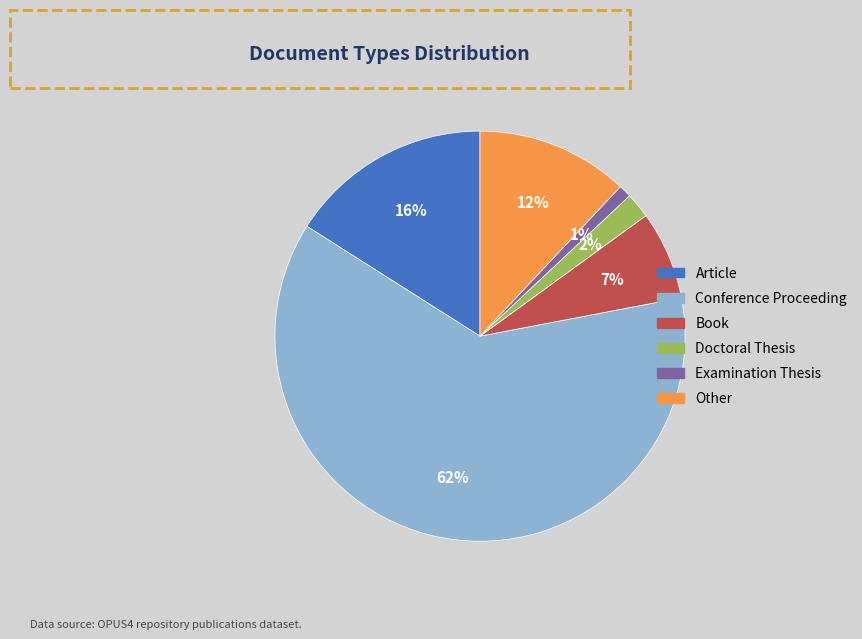

To the nearest percent, what portion does Conference Proceeding represent?

62%